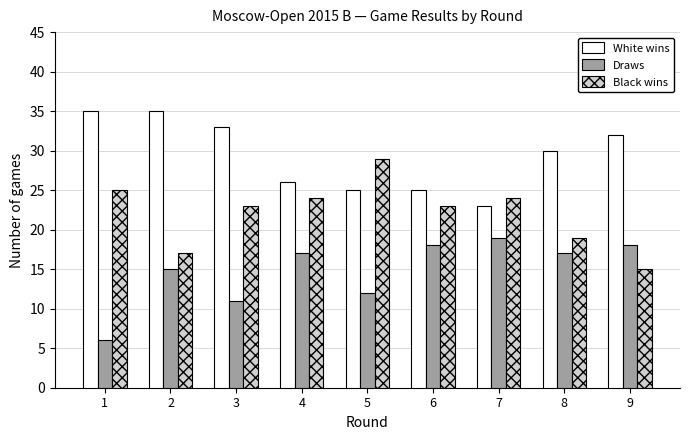

What is the value of the White wins bar at the 9th from the left?

32